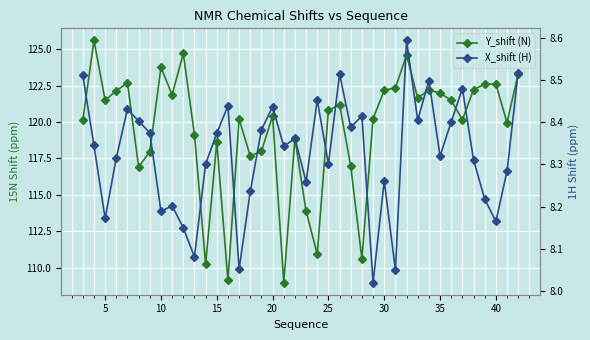

What is the average value of the Y_shift (N) series?

119.5